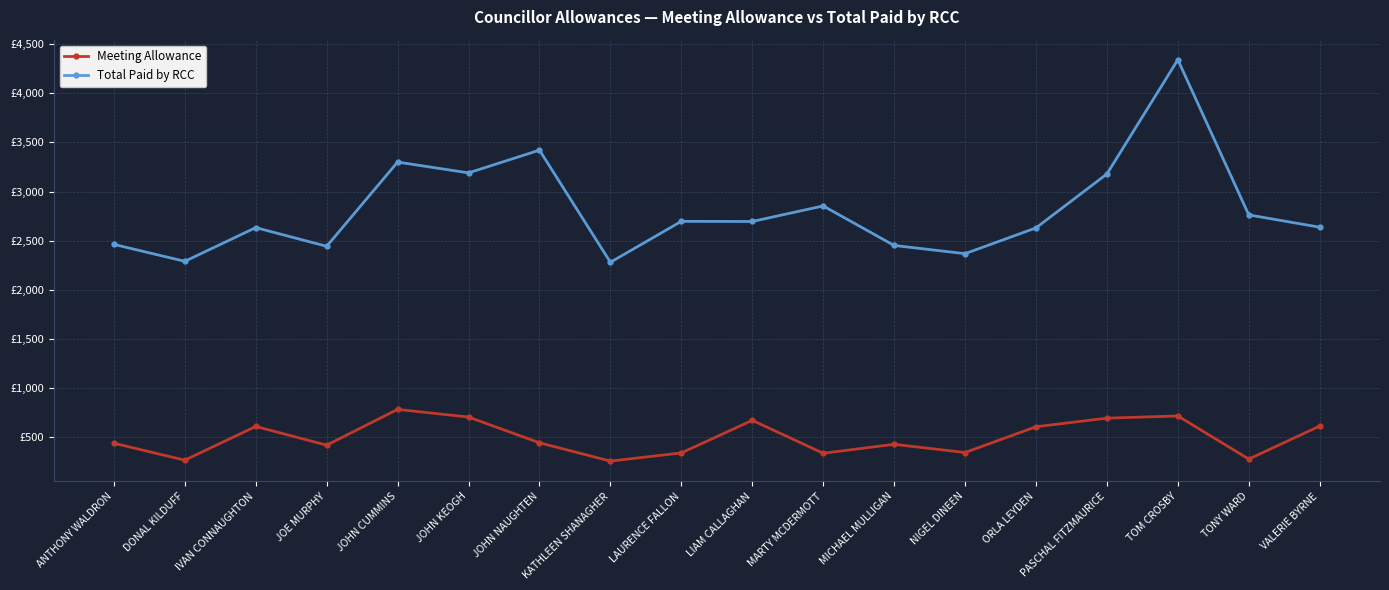

Does the chart have visible grid lines?

Yes